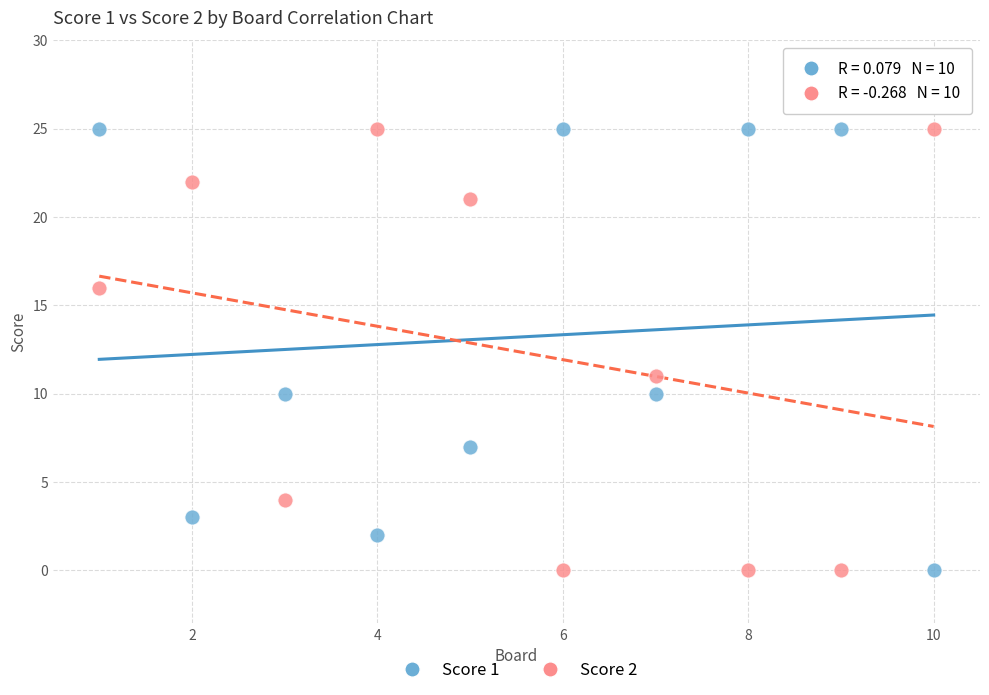

What is the X range (max minus min) for the scatter plot?

9